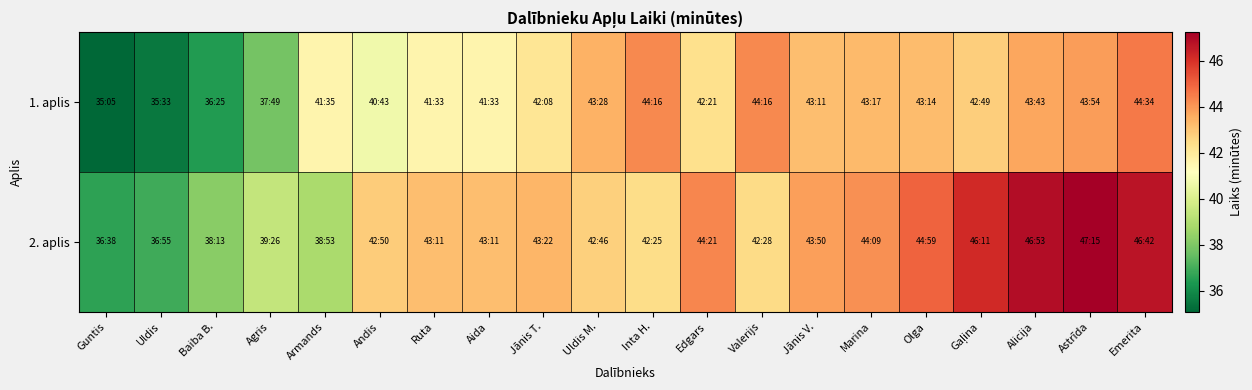

What is the difference between the highest and lowest values at Andis?

2.1